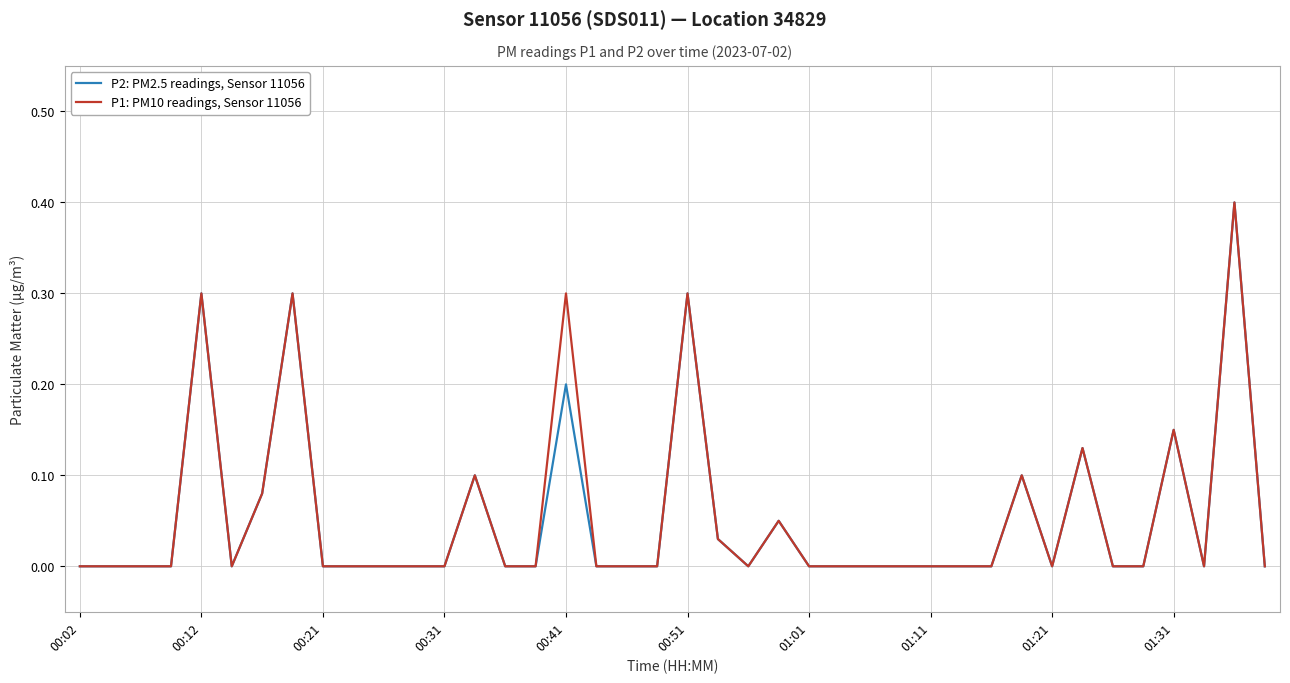

What is the maximum value shown in the chart?

0.4